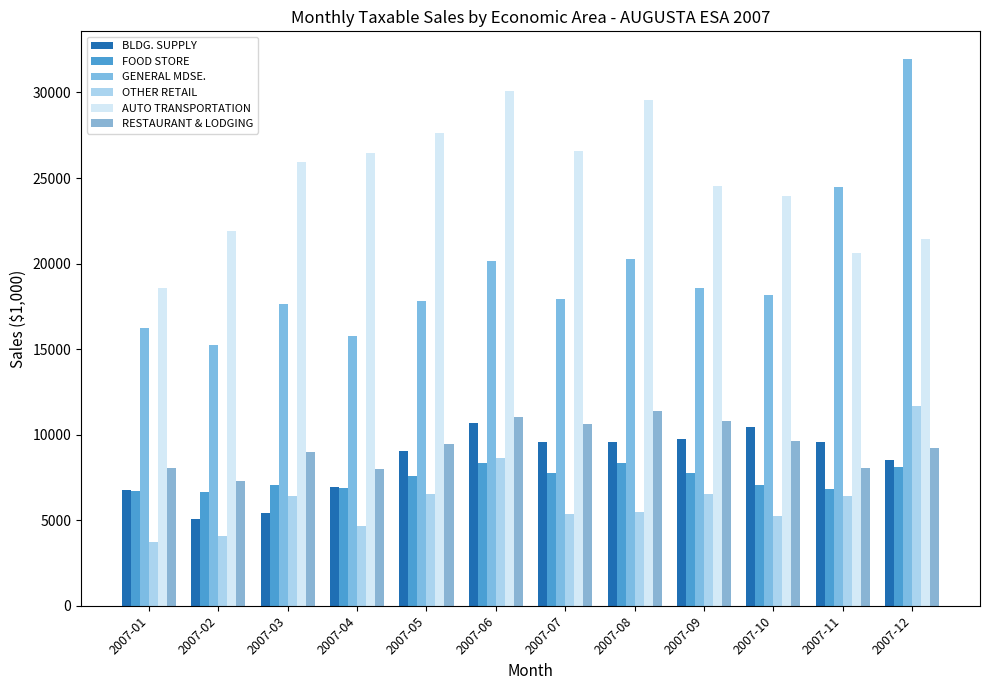

At which label does FOOD STORE first exceed 7572?

2007-05